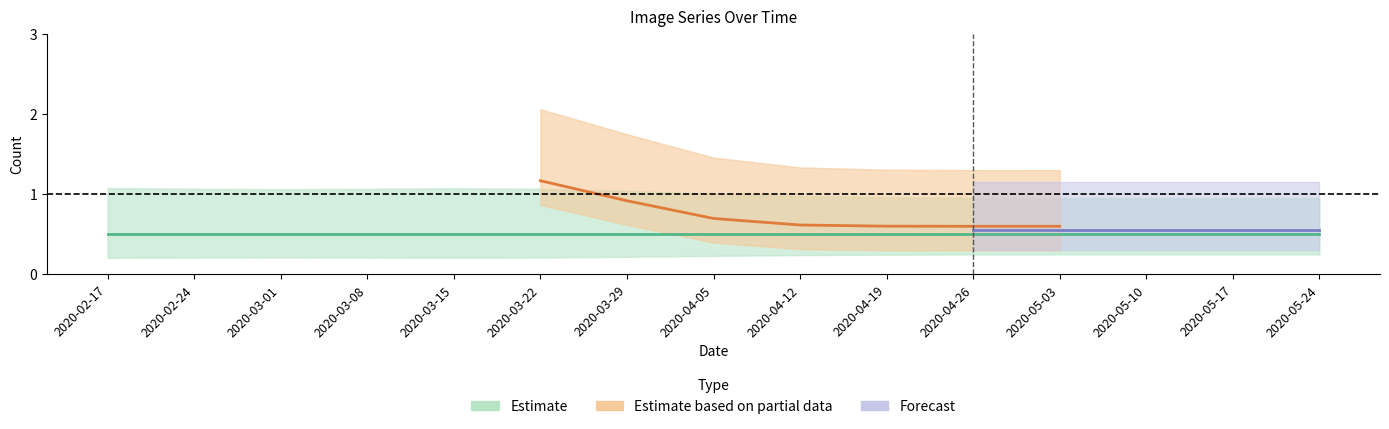

What position from the left is 2020-03-15?

5